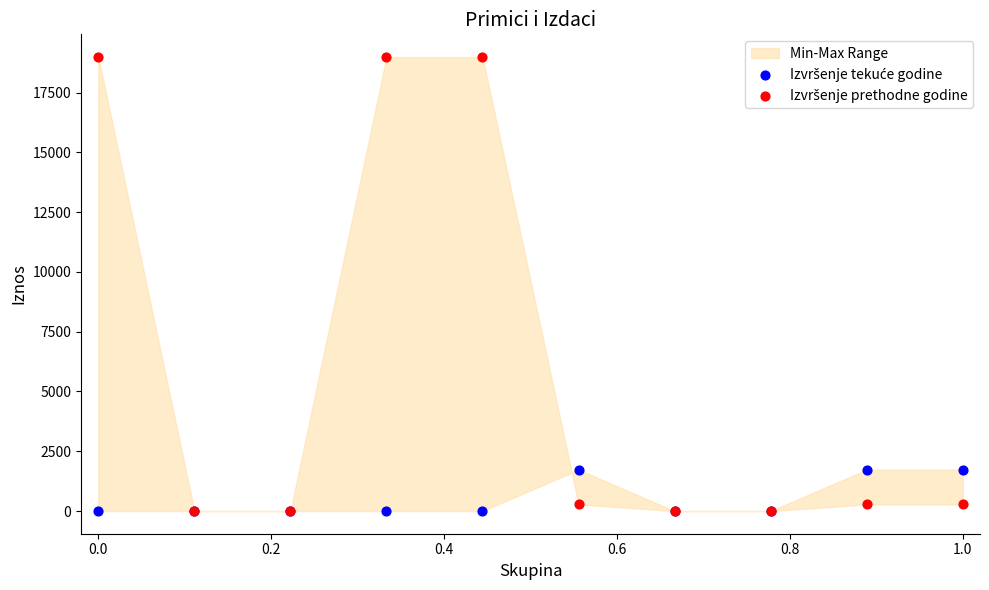

Which series contains the highest Y value?

Izvršenje prethodne godine